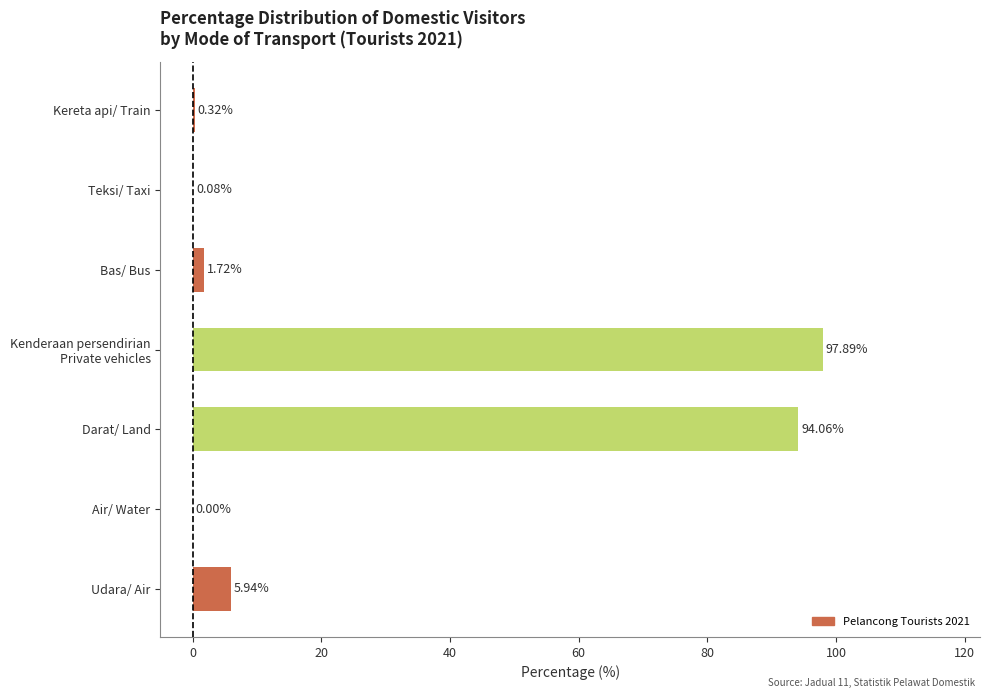

Count the number of categories in the chart.

7